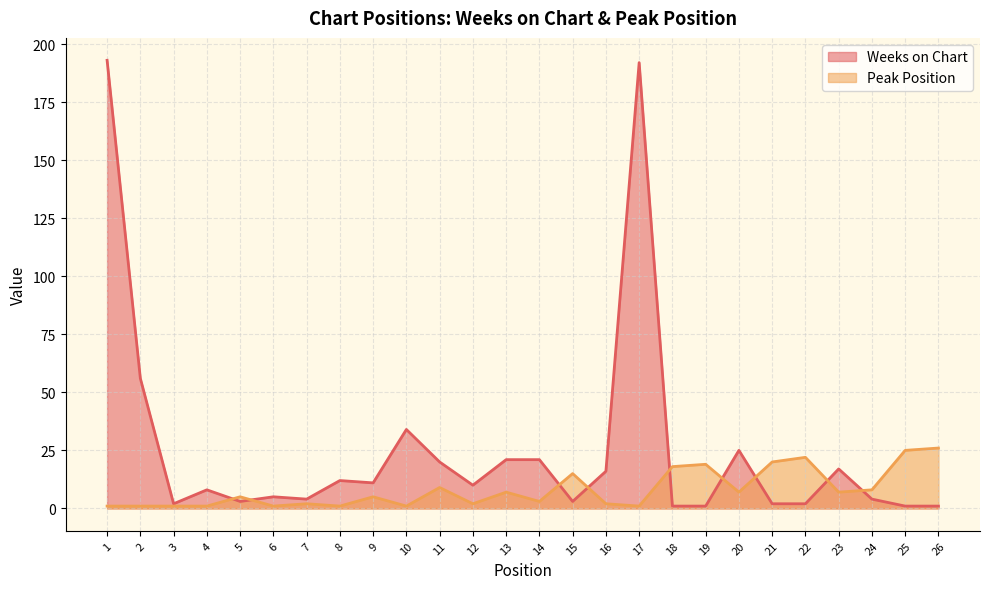

At which label does Weeks on Chart reach its peak?

1